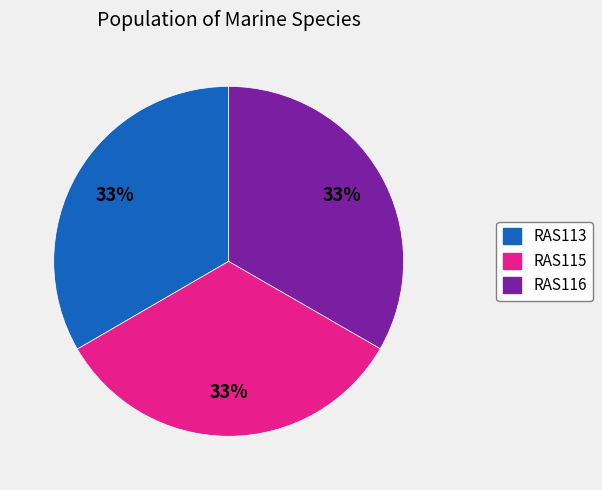

Is there any slice that represents more than half of the pie?

No